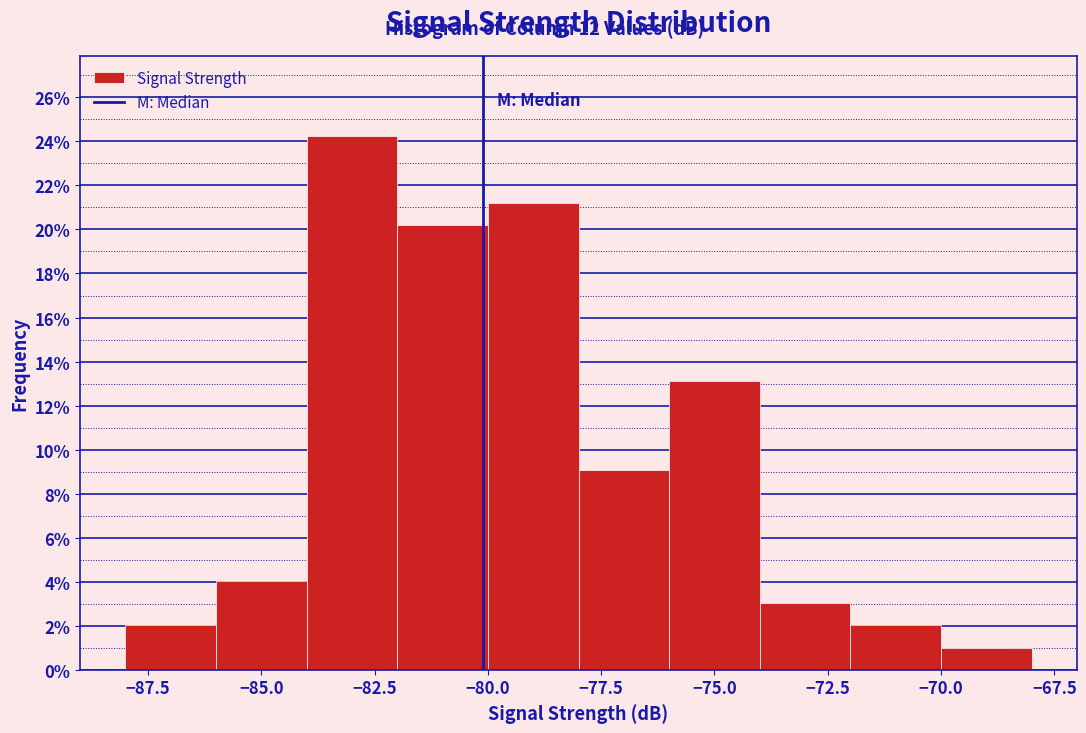

Reading left to right, transcribe this chart: for each bar, give the range it covers on the x-axis and its height. The values are not printed on the chart, so give them approximately, as read against the axis.

-88 to -86: 2.0
-86 to -84: 4.0
-84 to -82: 24.2
-82 to -80: 20.2
-80 to -78: 21.2
-78 to -76: 9.0
-76 to -74: 13.2
-74 to -72: 3.0
-72 to -70: 2.0
-70 to -68: 1.0